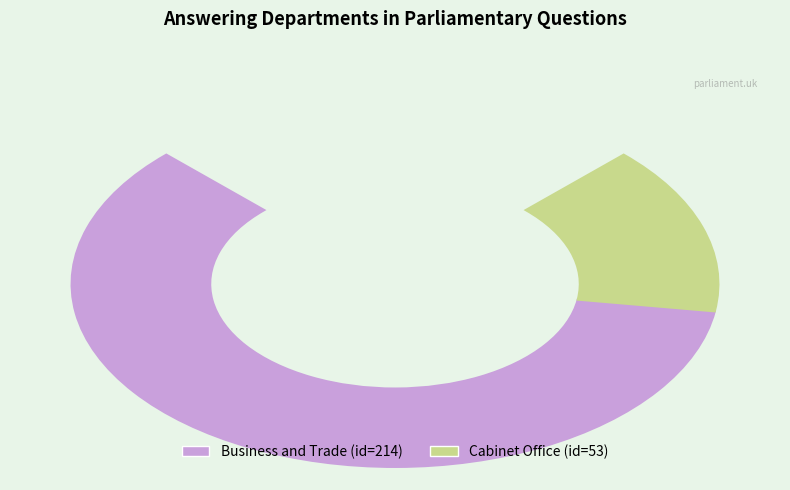

What percentage is the Business and Trade slice, to the nearest percent?

80%